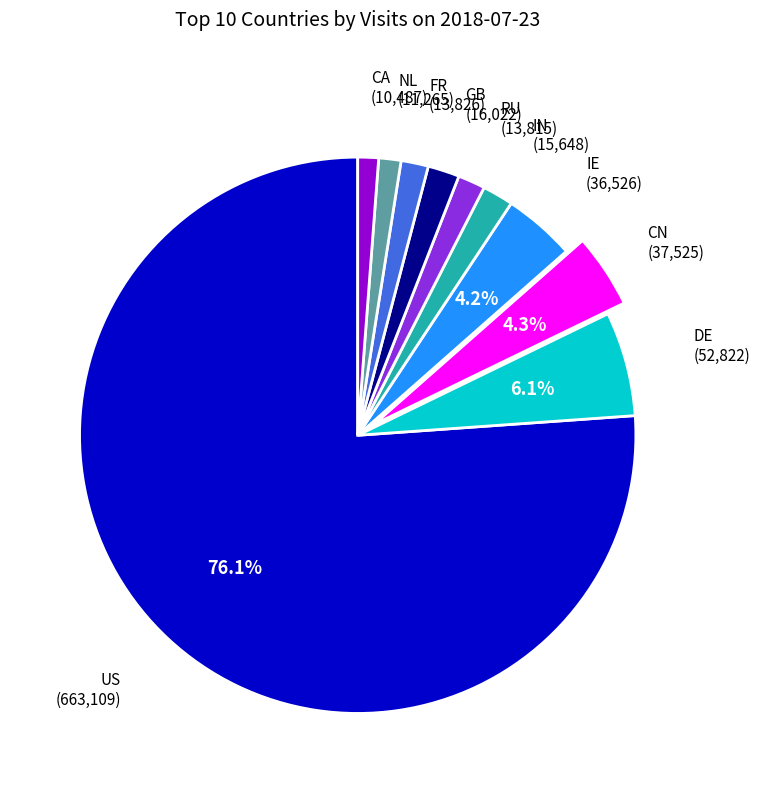

What is the ratio of the value at IN to the value at CA?

1.5